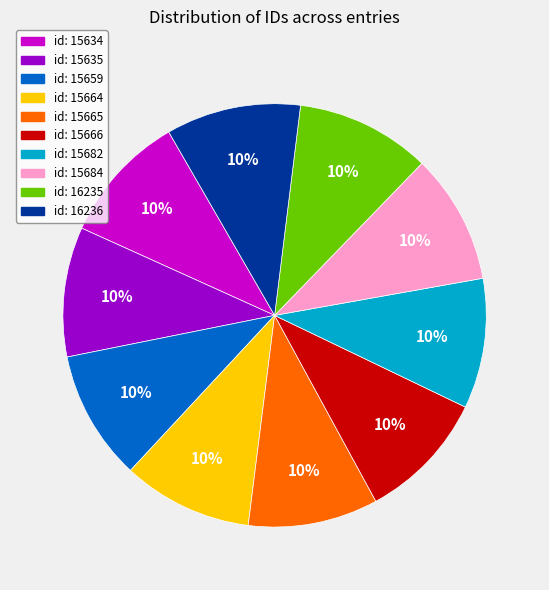

Is there a majority slice in this chart?

No